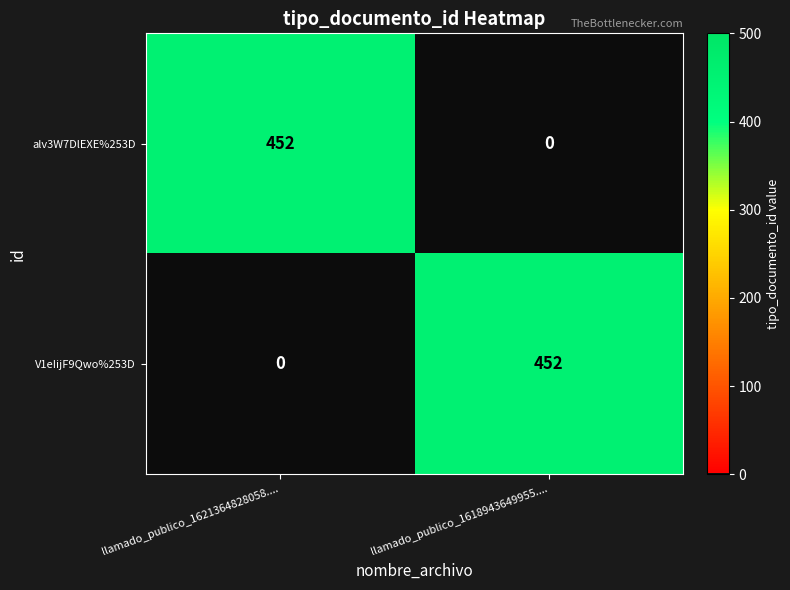

What is the difference between the highest and lowest values at llamado_publico_1621364828058....?

452